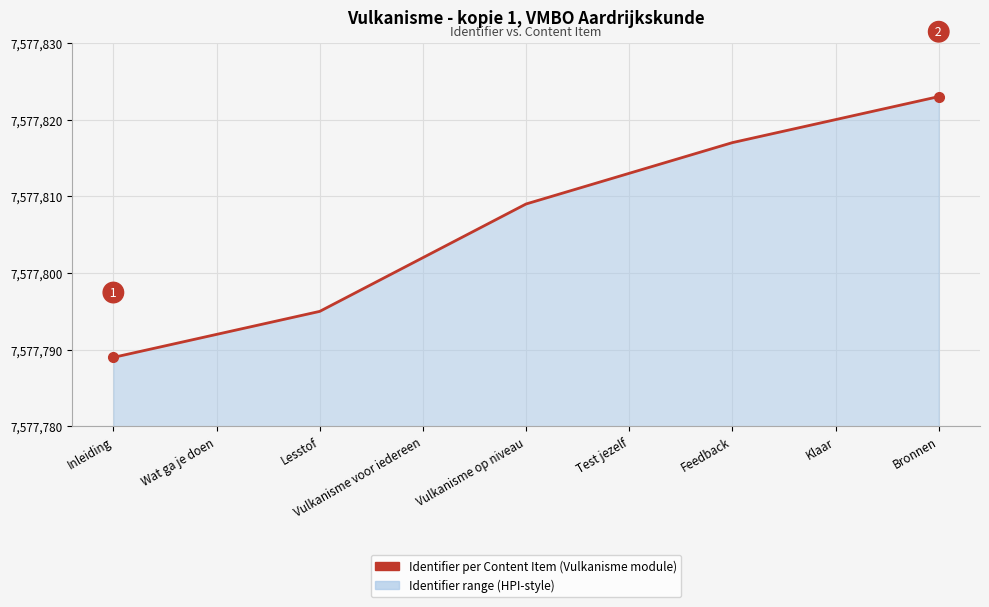

What is the change in value from Lesstof to Klaar?

+25